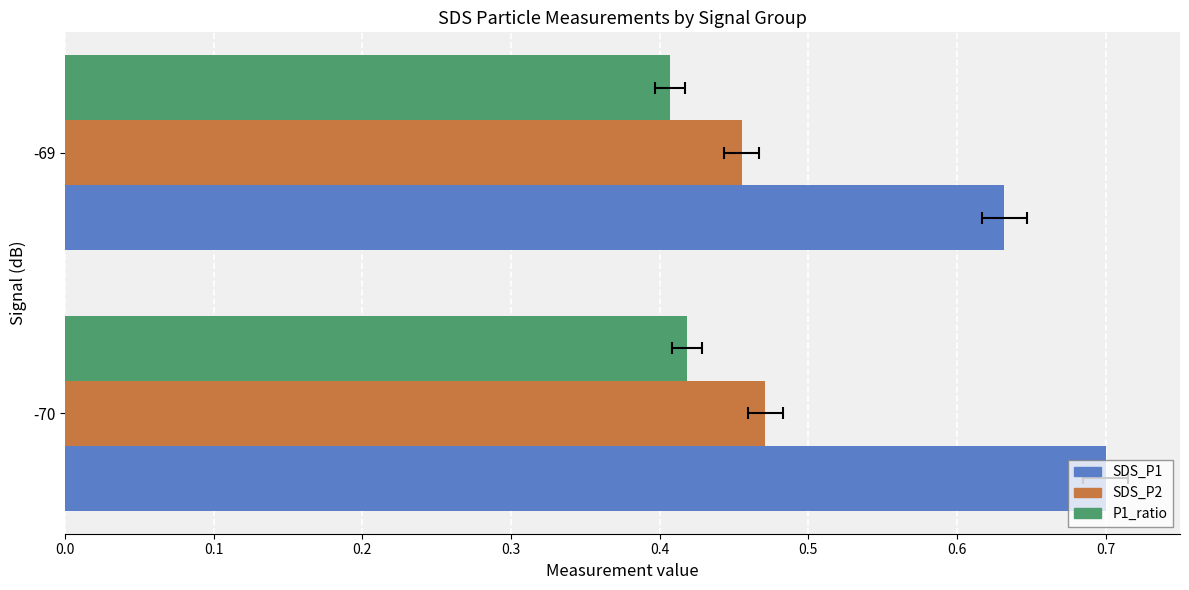

What are all the series names shown in the legend?

SDS_P1, SDS_P2, P1_ratio